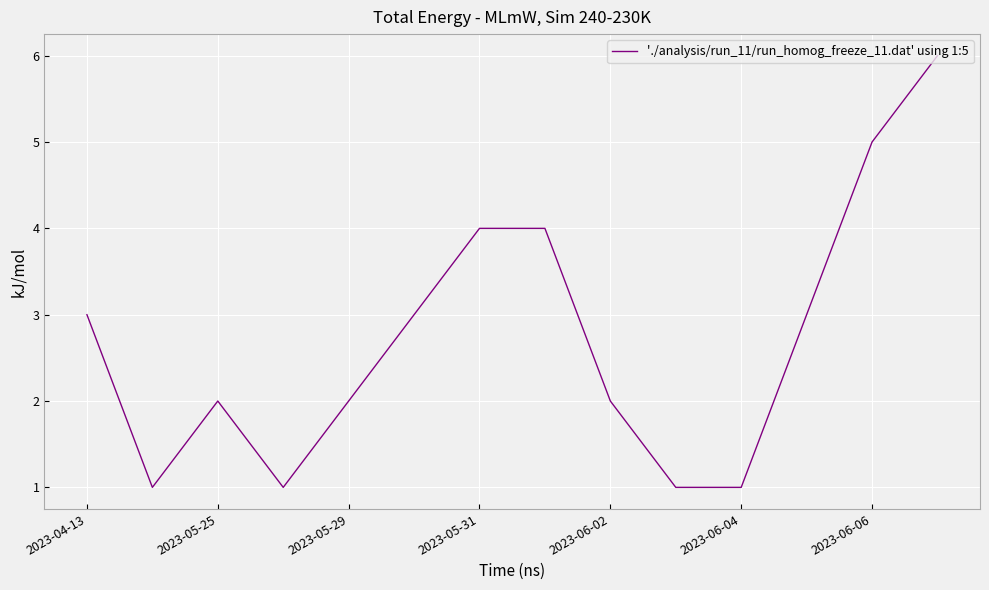

What is the maximum value shown in the chart?

6